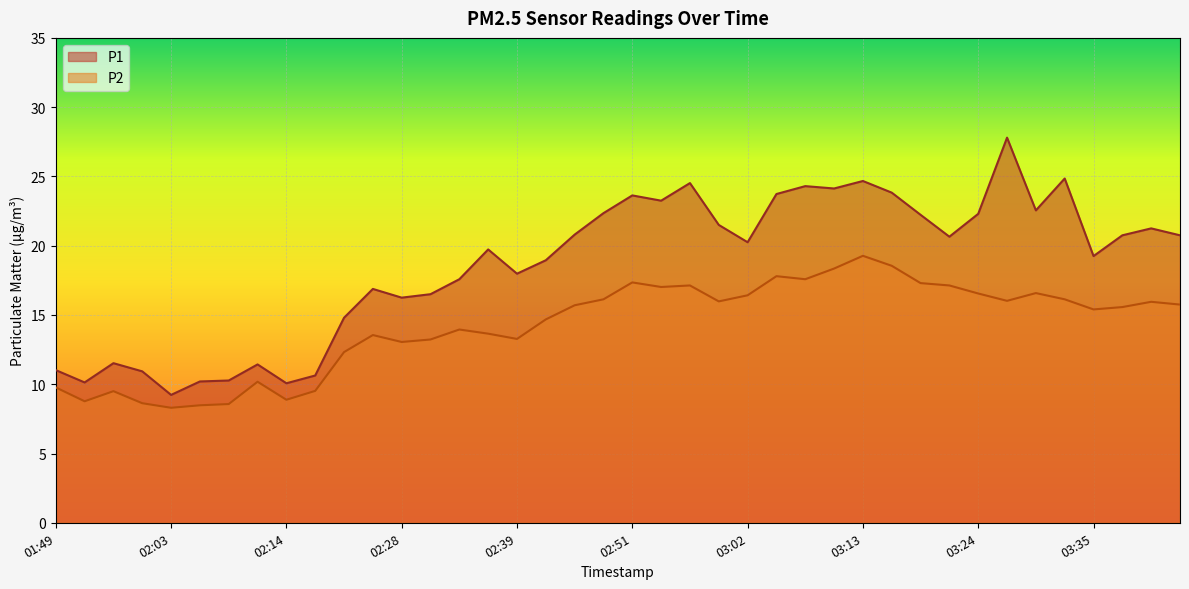

Is it true that P1 equals 12.8 at 03:35?

False